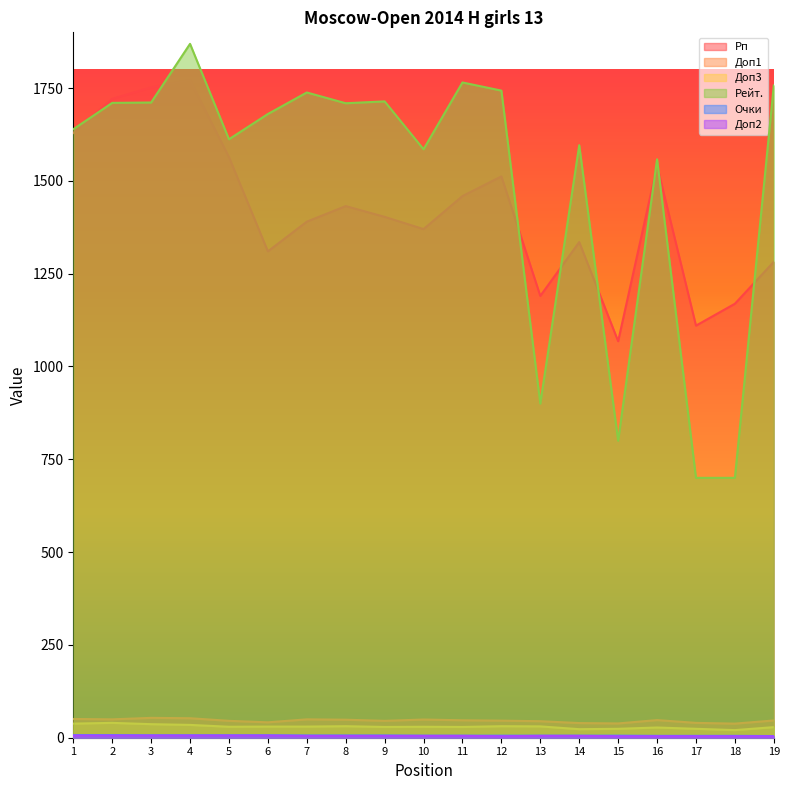

Count the number of data series in this chart.

6